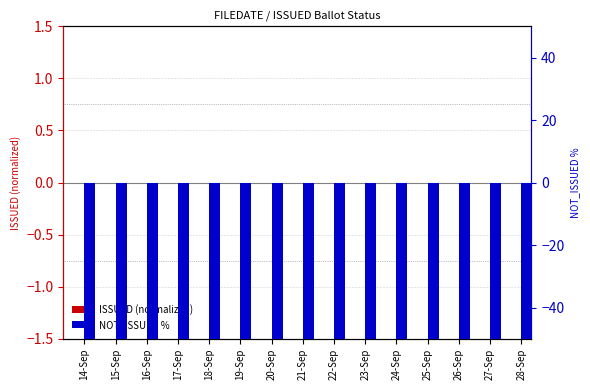

Which series has the largest range (max minus min)?

ISSUED (normalized)